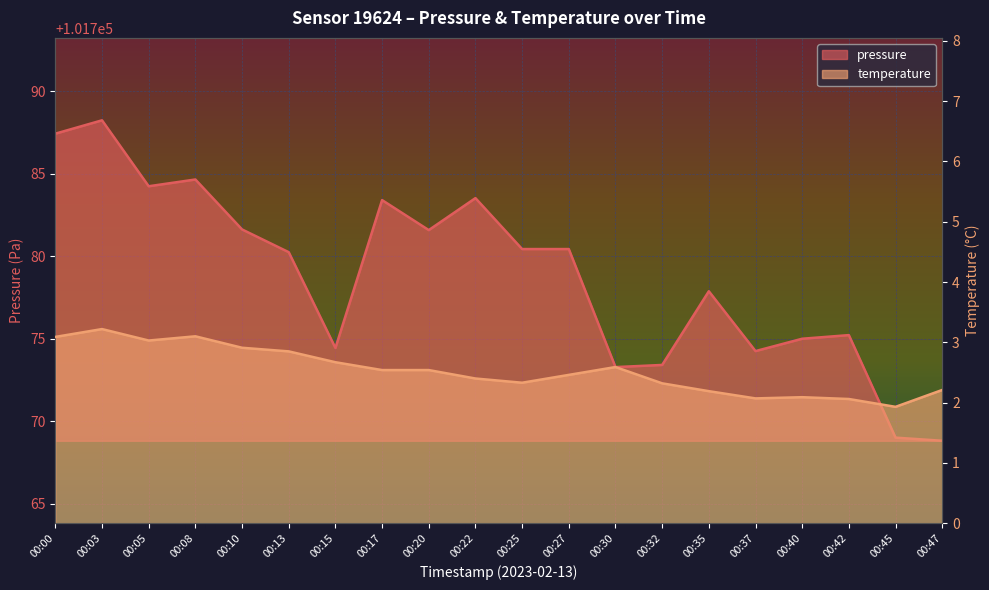

What is the value of the pressure point at the 17th from the left?

101775.0